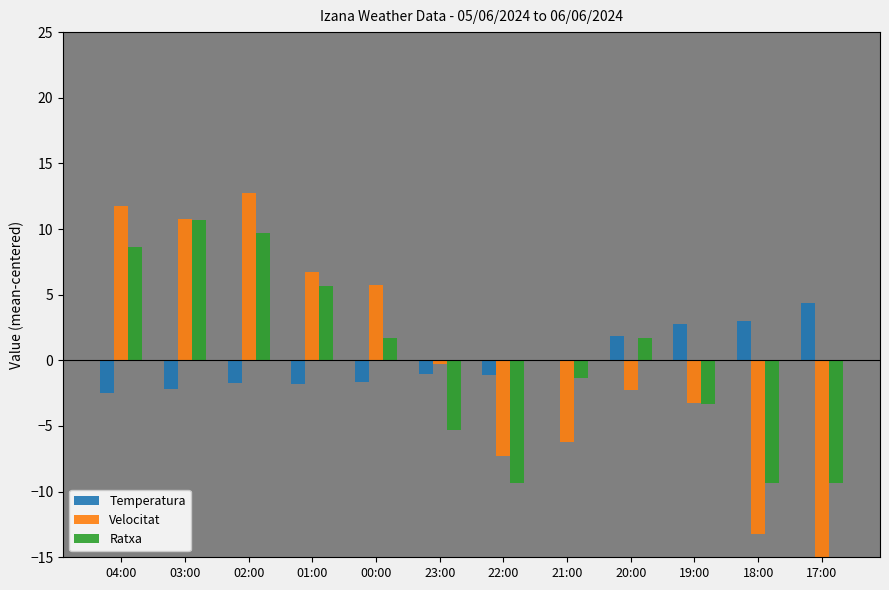

What is the total value across all series at 17:00?

-20.2